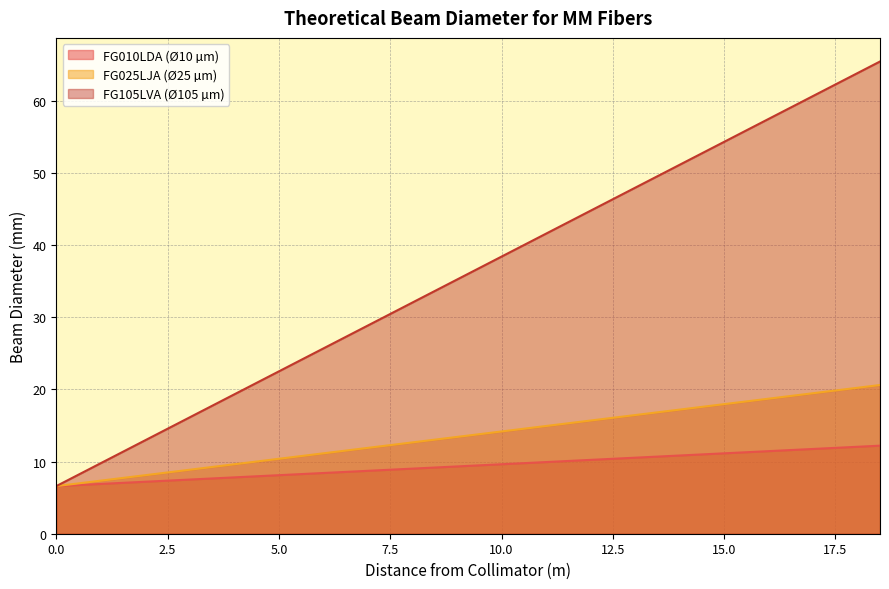

True or false: FG010LDA (Ø10 µm) and FG105LVA (Ø105 µm) cross at least once.

False